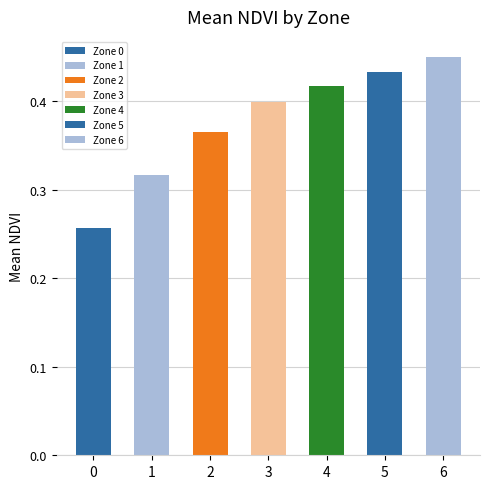

Which category has the highest value across all series?

6